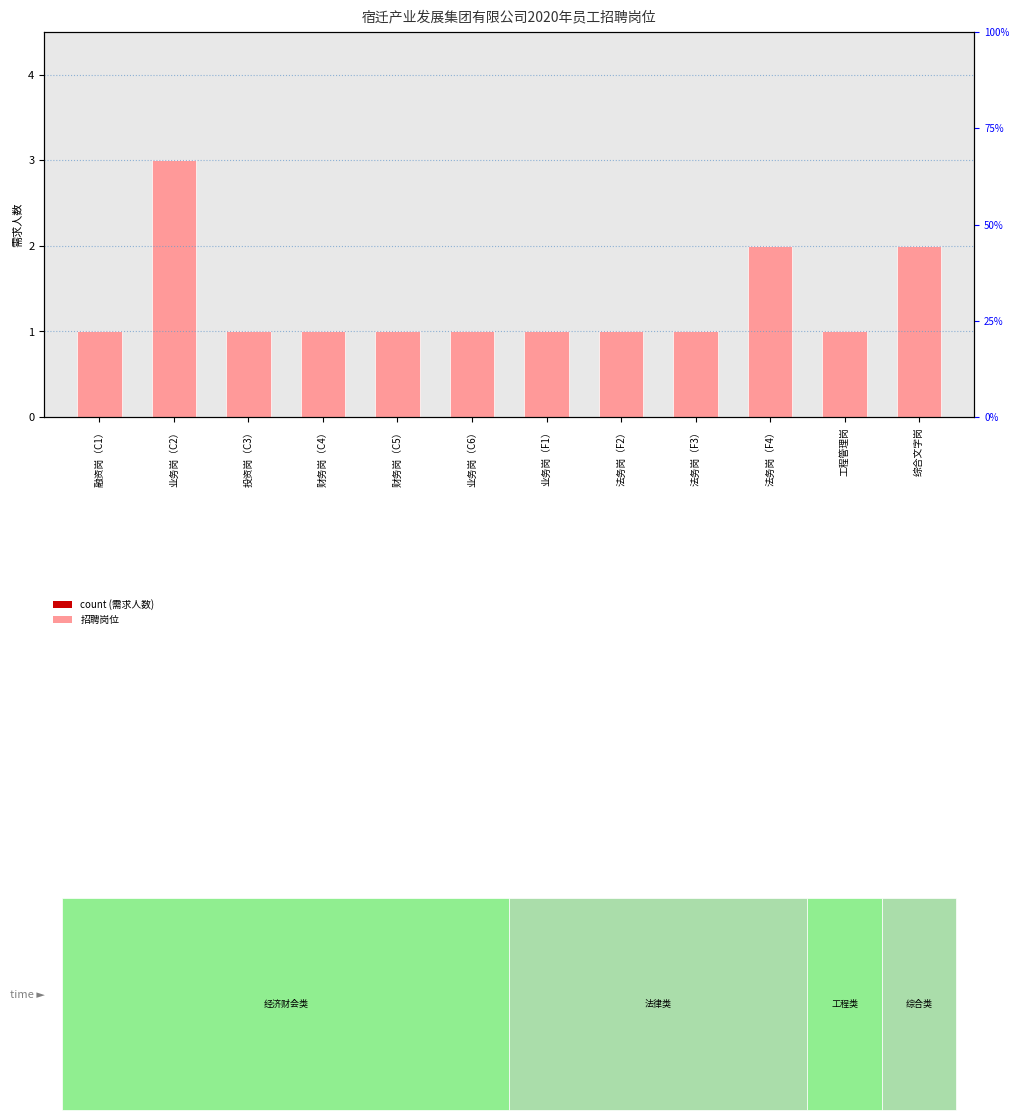

Are the bars horizontal?

No